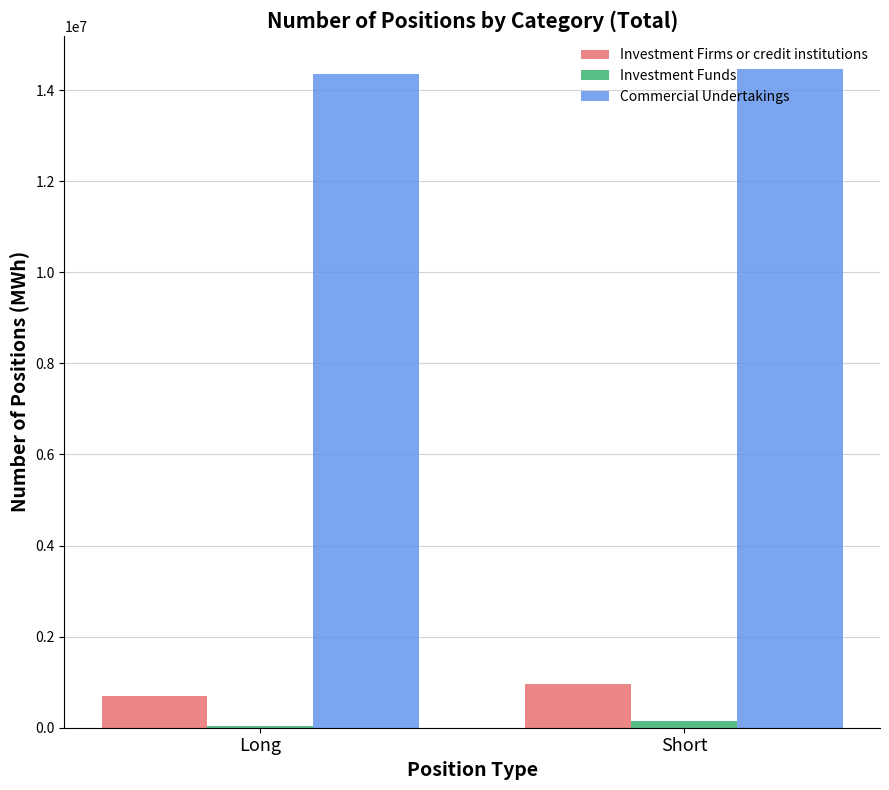

Is the value of Commercial Undertakings at Short greater than the value of Investment Firms or credit institutions at Short?

Yes